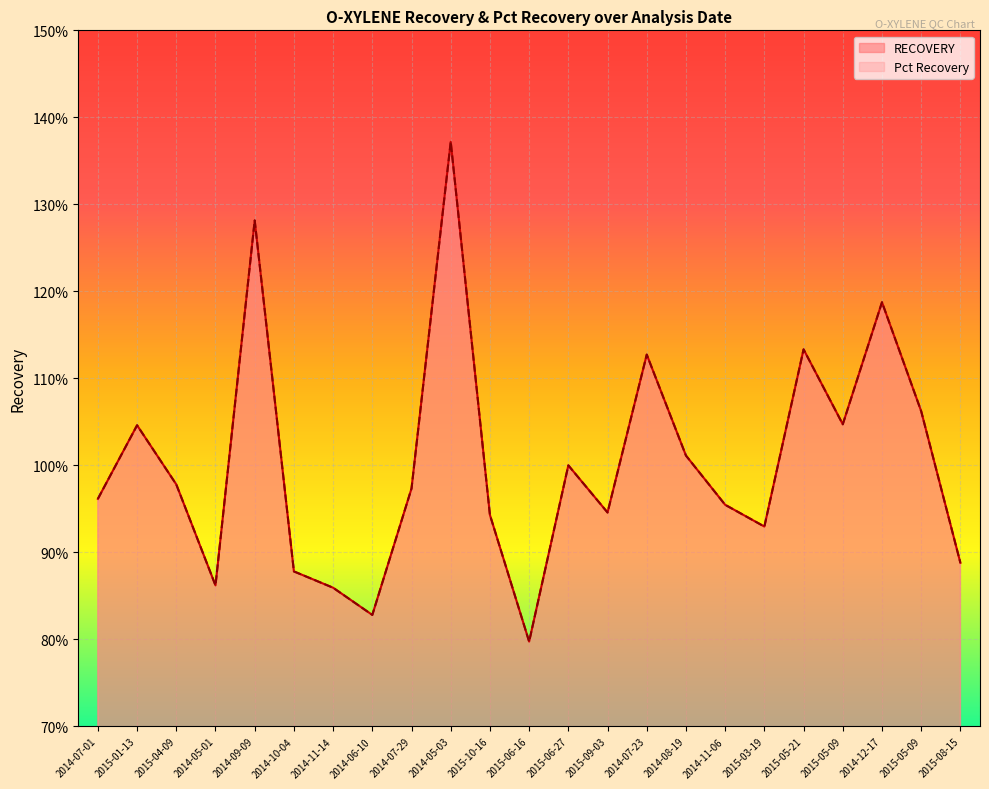

What are all the series names shown in the legend?

RECOVERY, Pct Recovery